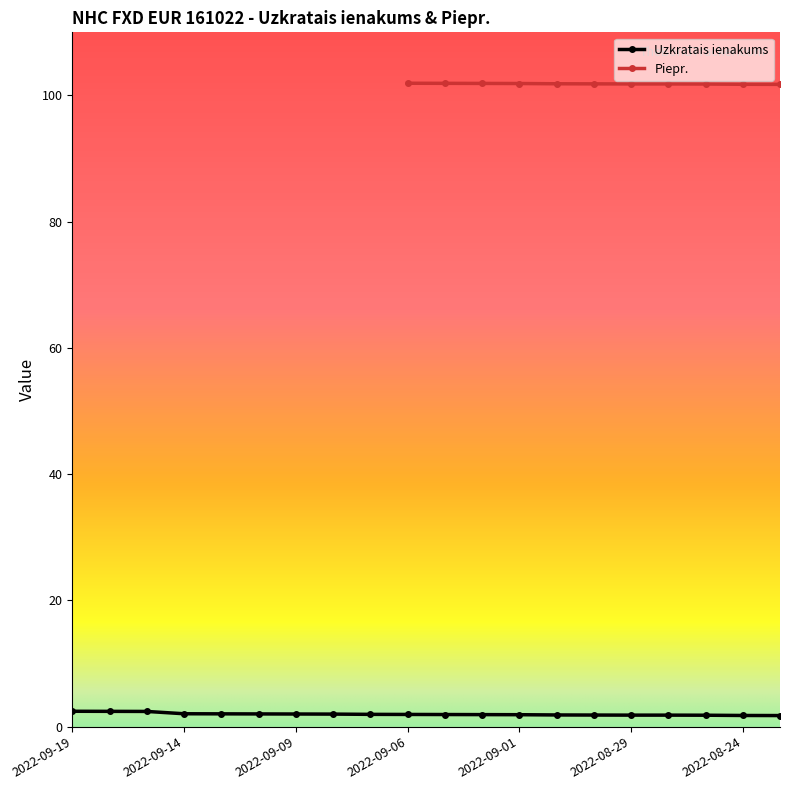

Does the chart display data point markers on the line(s)?

Yes